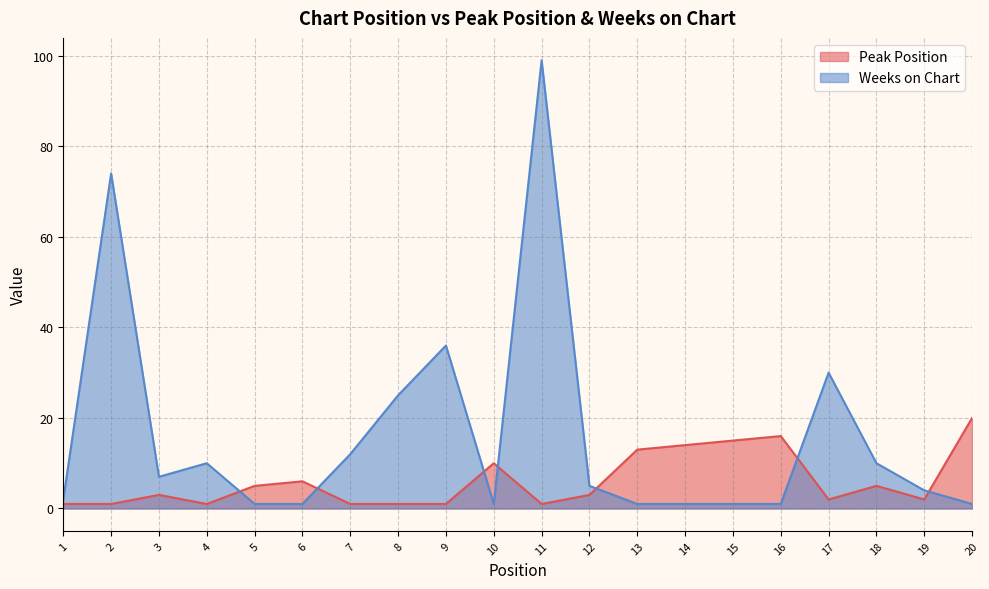

What is the spread (max minus min) of values at 3?

4